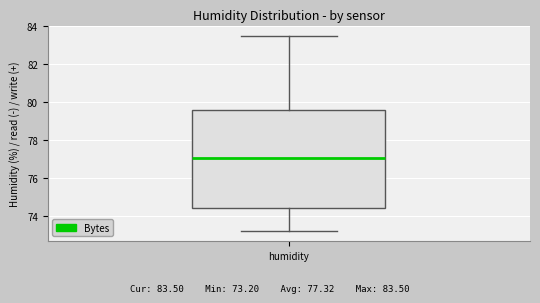

Transcribe this box plot: give where the median line is, the range the box spans, and where the two whiskers end, as read against the y-axis. The values are not printed on the chart, so give them approximately, as read against the axis.

median 77.0, box 74.4 to 79.6, whiskers 73.2 to 83.6